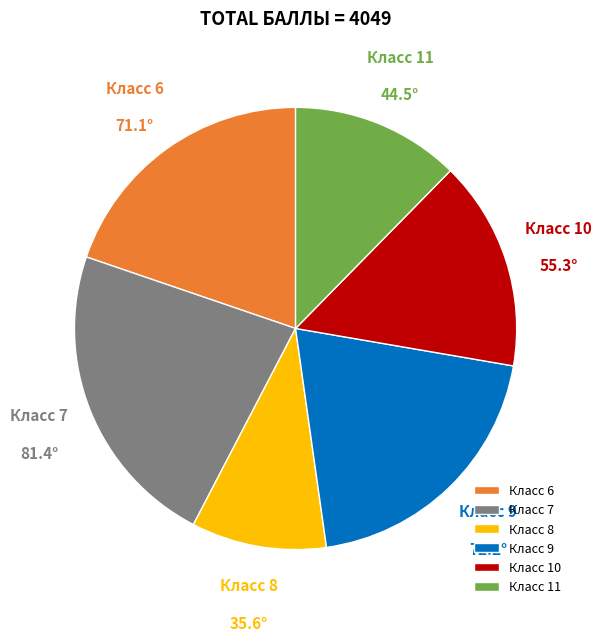

Is there a majority slice in this chart?

No